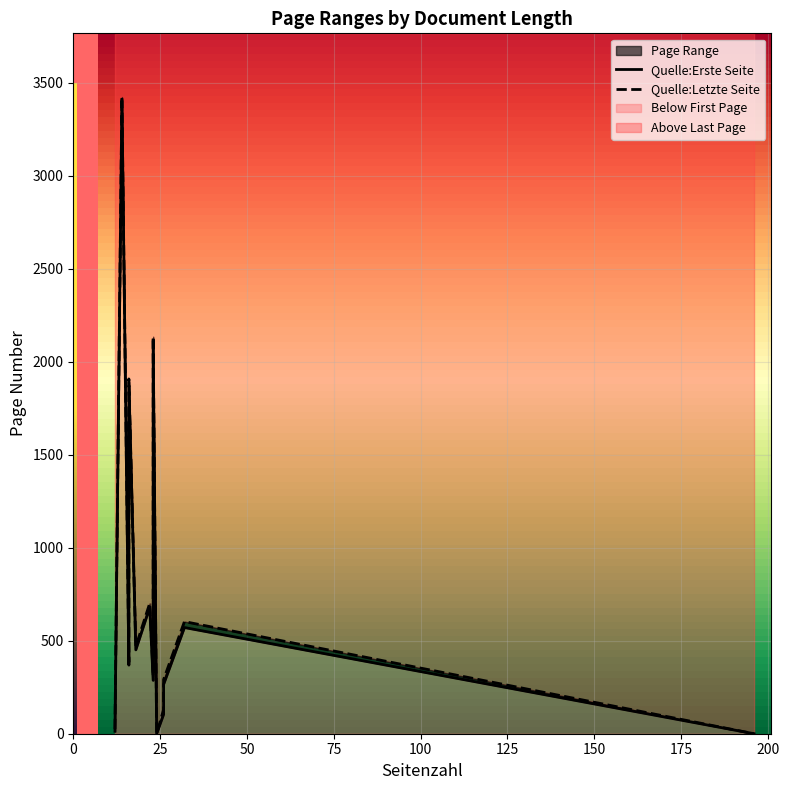

Is this an area chart (filled region under the line)?

No